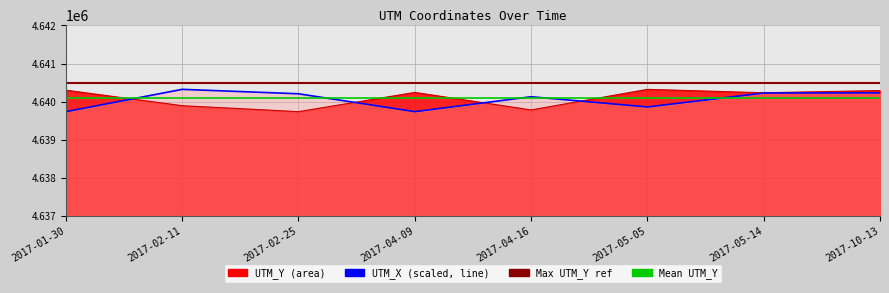

Which category has the lowest value across all series?

2017-01-30